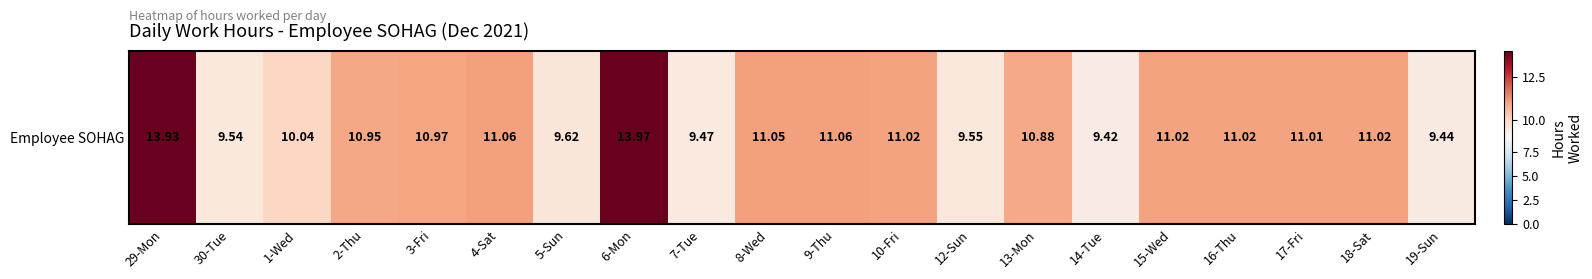

What is the change in value from 2-Thu to 9-Thu?

+0.1